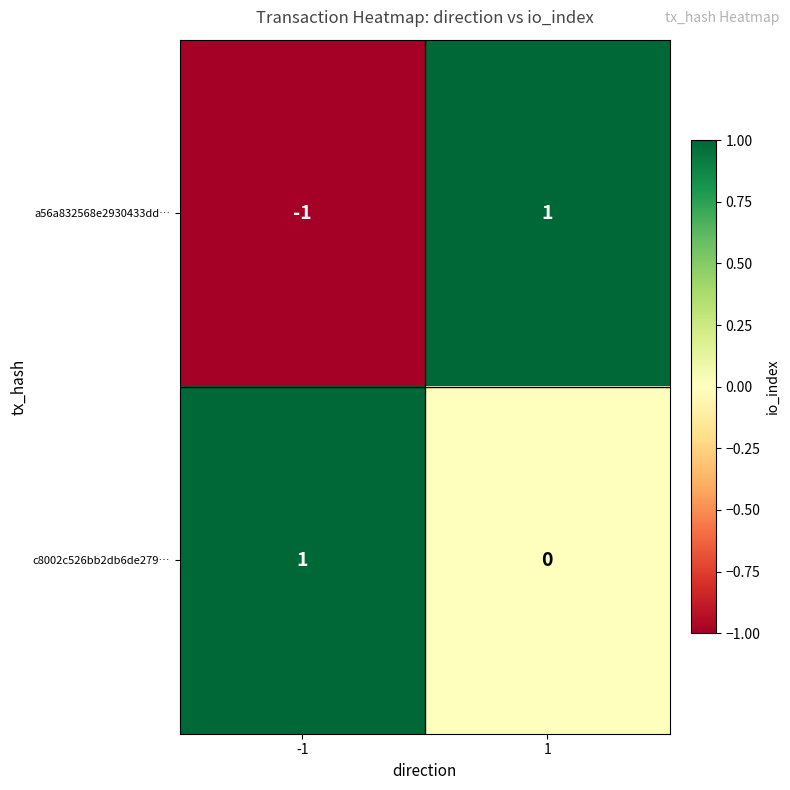

The value of a56a832568e2930433dd… at 1 is 1. True or false?

True